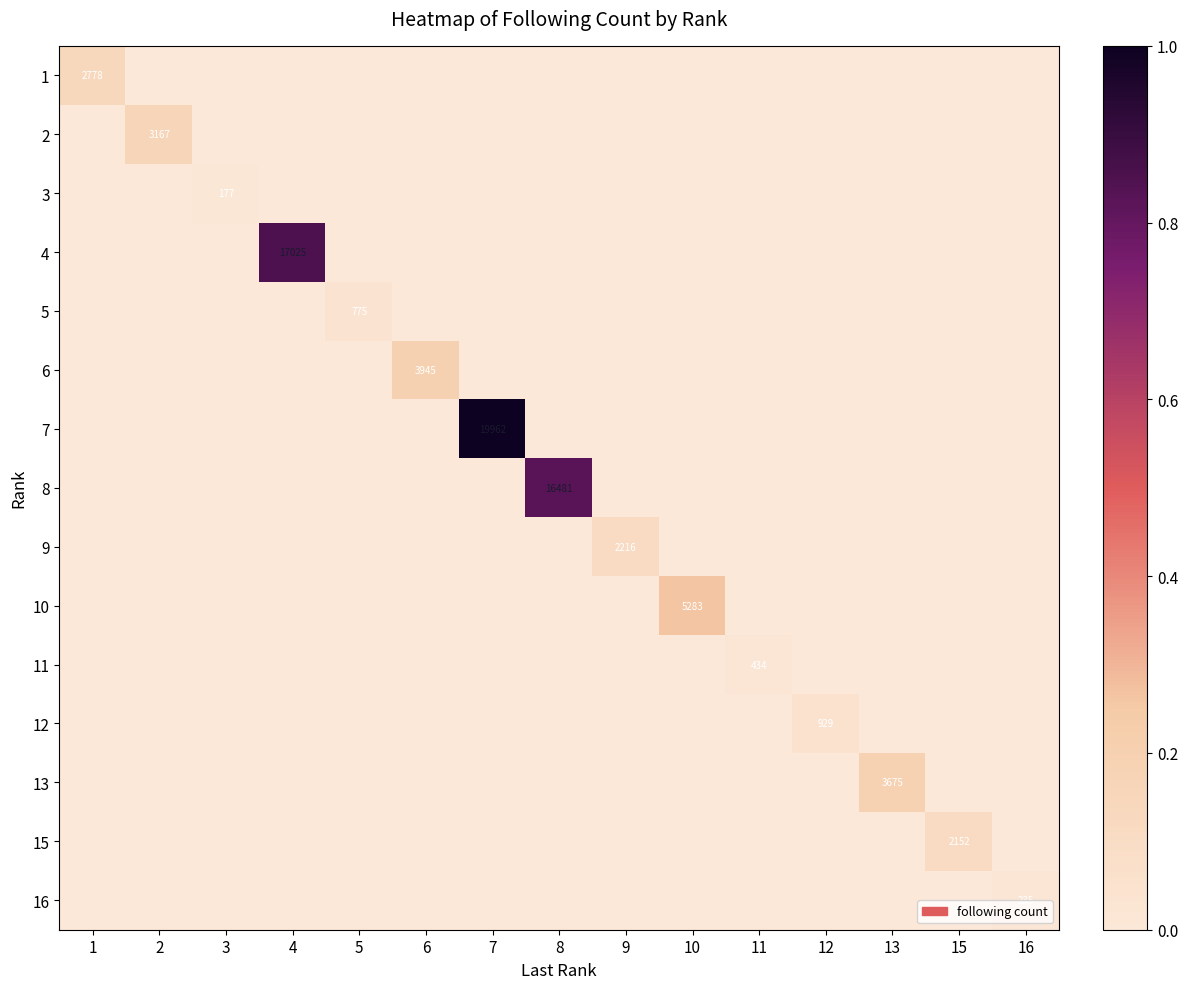

List the series in order of their peak value, lowest first.

3, 16, 11, 5, 12, 15, 9, 1, 2, 13, 6, 10, 8, 4, 7